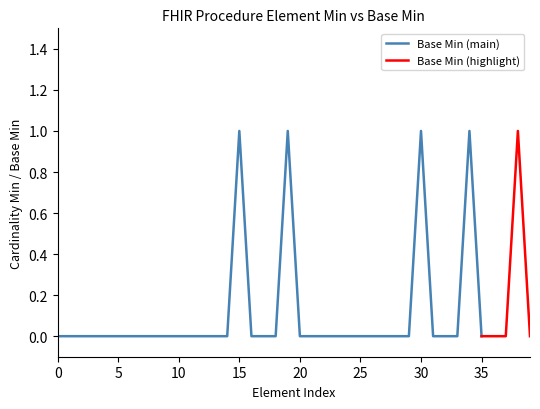

What is the greatest value displayed?

1